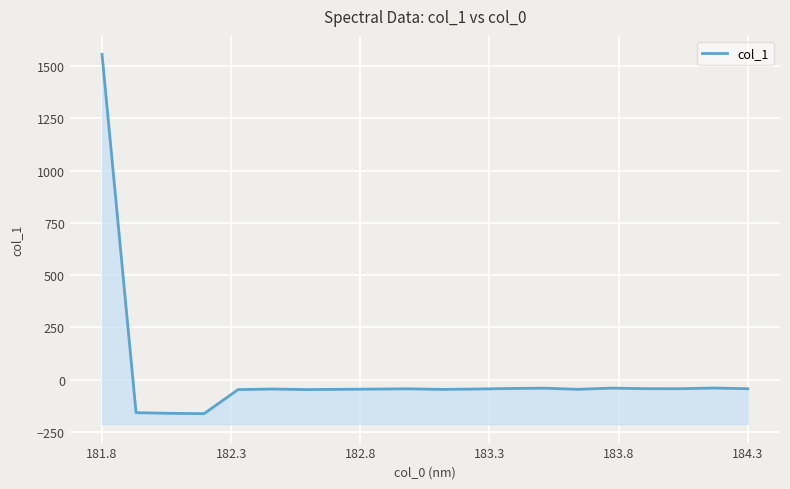

Count the number of categories in the chart.

20